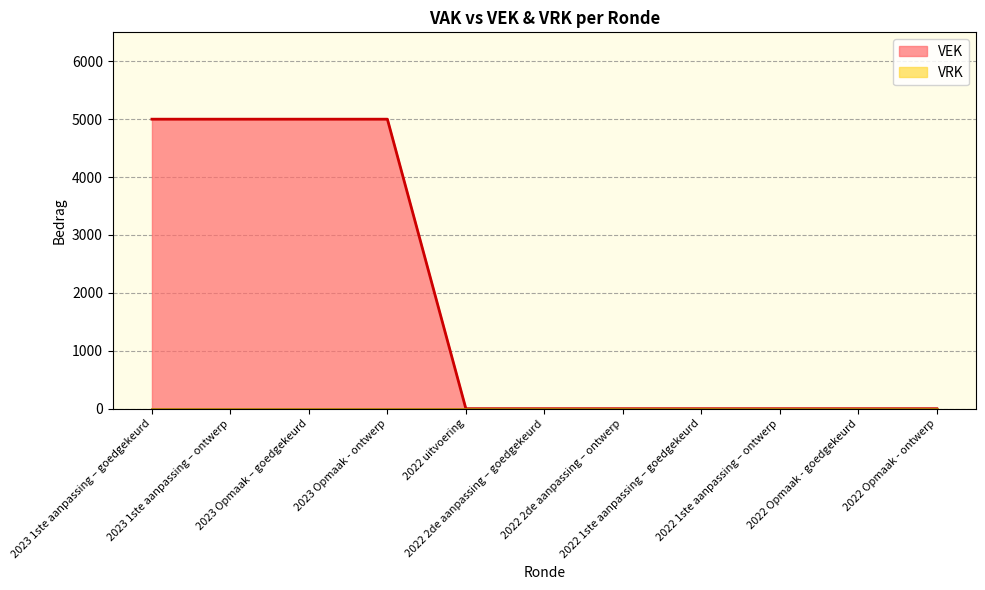

The value at 2022 uitvoering is -1823. True or false?

False